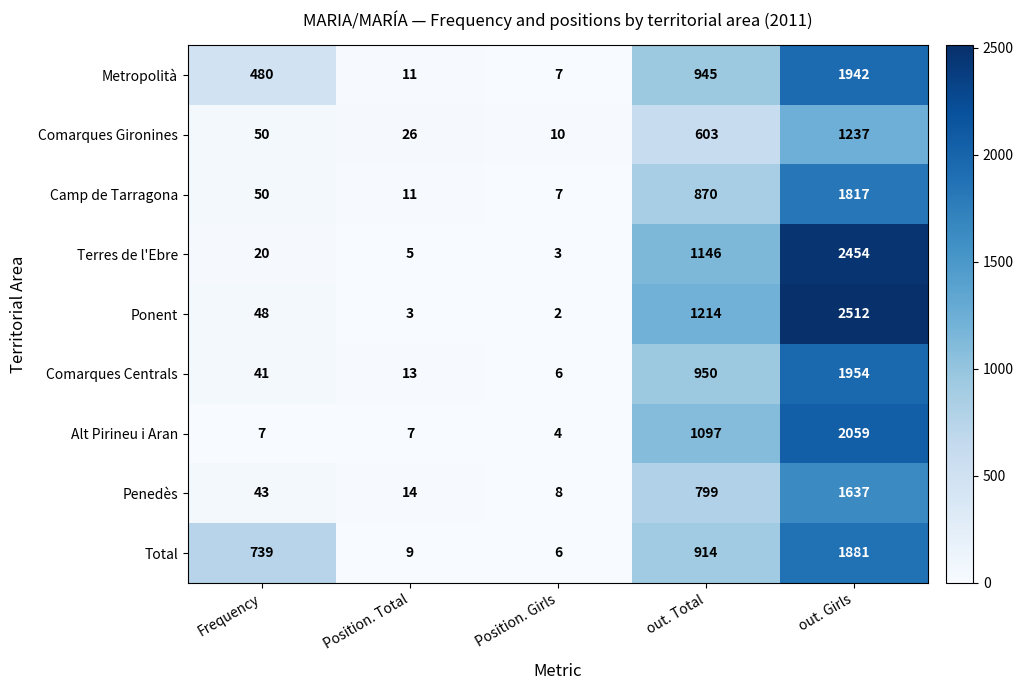

Which series has the largest range (max minus min)?

Ponent